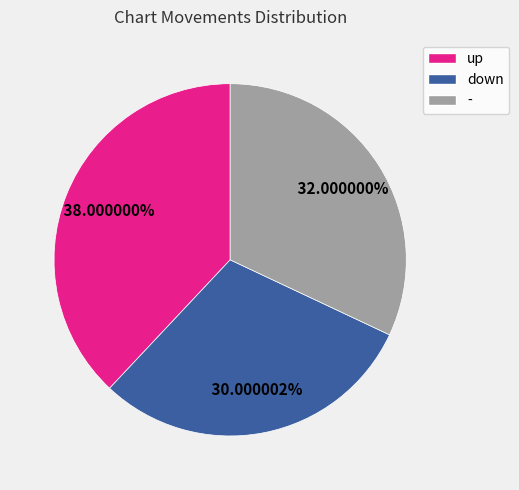

Which slice is the smallest?

down